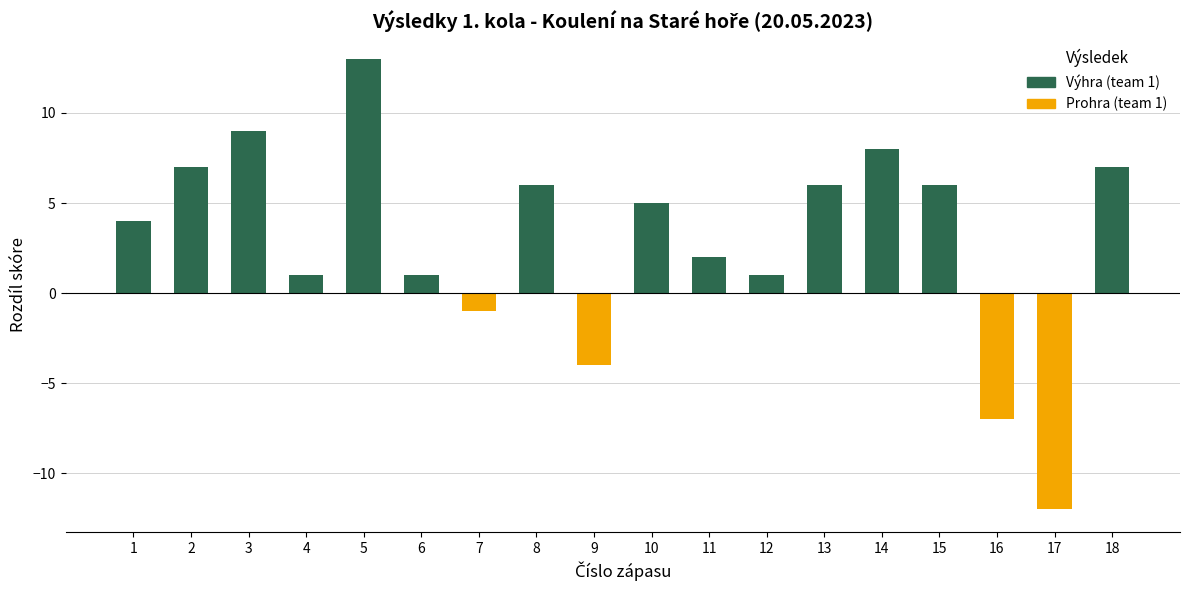

What is the value of the Rozdíl skóre (team1) bar at the 3rd from the left?

9